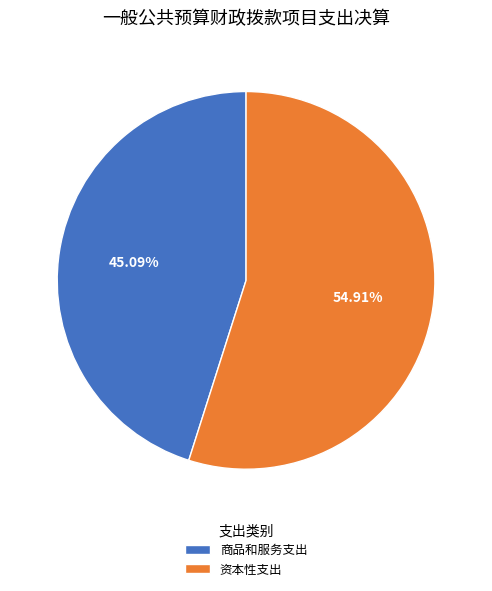

What is the smallest slice in the pie chart?

商品和服务支出